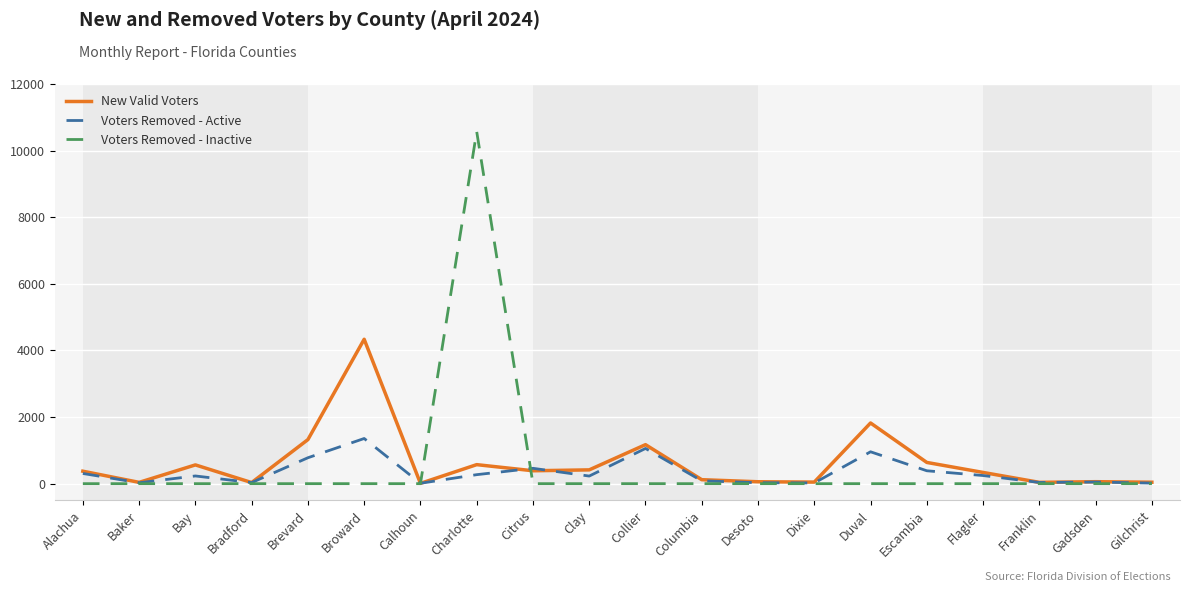

Is the value of Voters Removed - Active at Collier greater than the value of New Valid Voters at Duval?

No